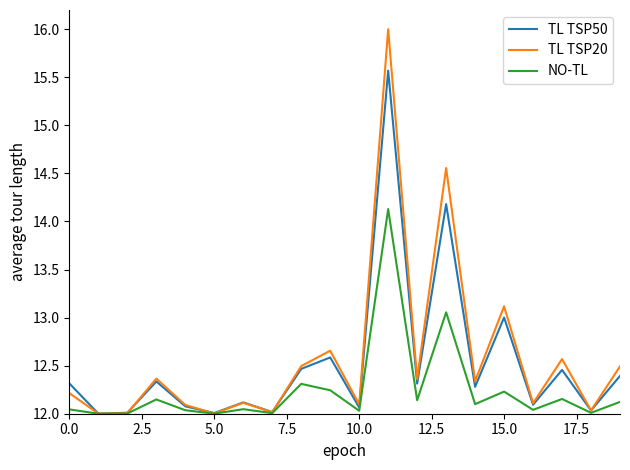

Which series has the largest range (max minus min)?

TL TSP20